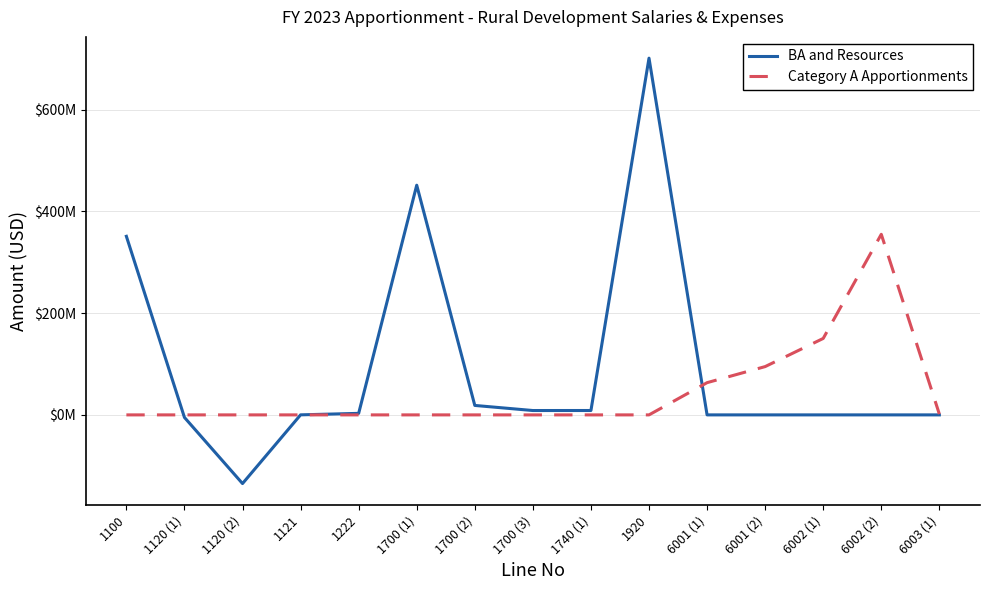

What are all the series names shown in the legend?

BA and Resources, Category A Apportionments